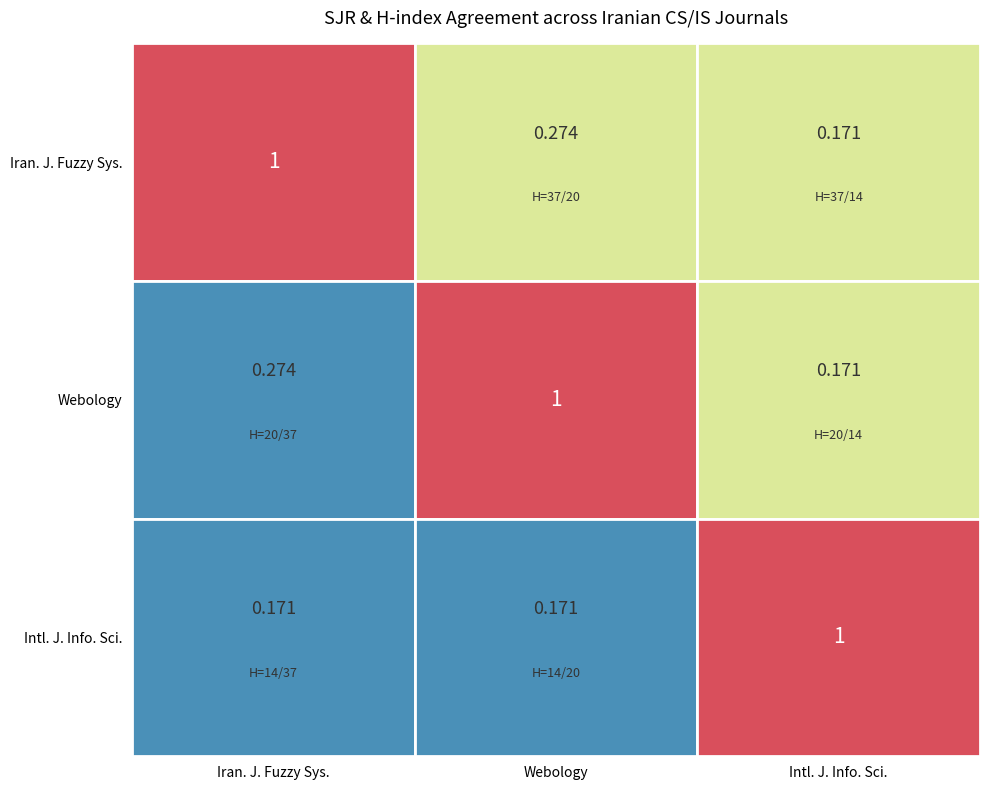

Rank the series at 0 from highest to lowest value.

Iranian Journal of Fuzzy Systems, Webology (discontinued), International Journal of Information Science